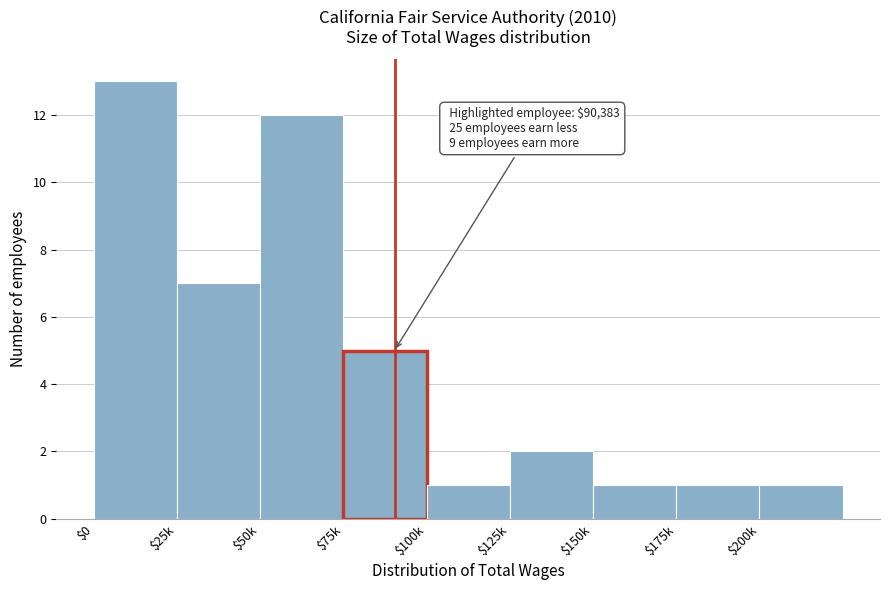

Reading left to right, extract all data points from this chart.

13	7	12	5	1	2	1	1	1